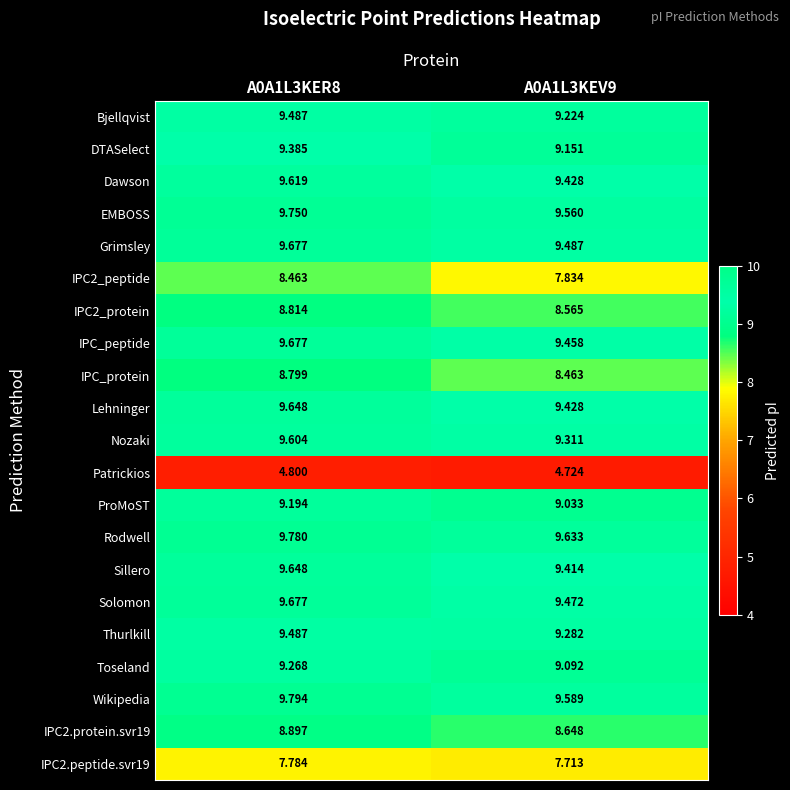

Is the value of Solomon at A0A1L3KER8 greater than the value of IPC_protein at A0A1L3KEV9?

Yes